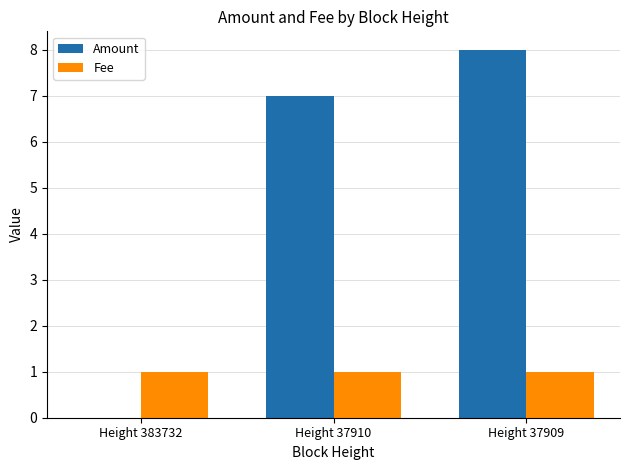

Reading right to left, list all the values displayed in this chart.

Amount: 8	7	0
Fee: 1	1	1